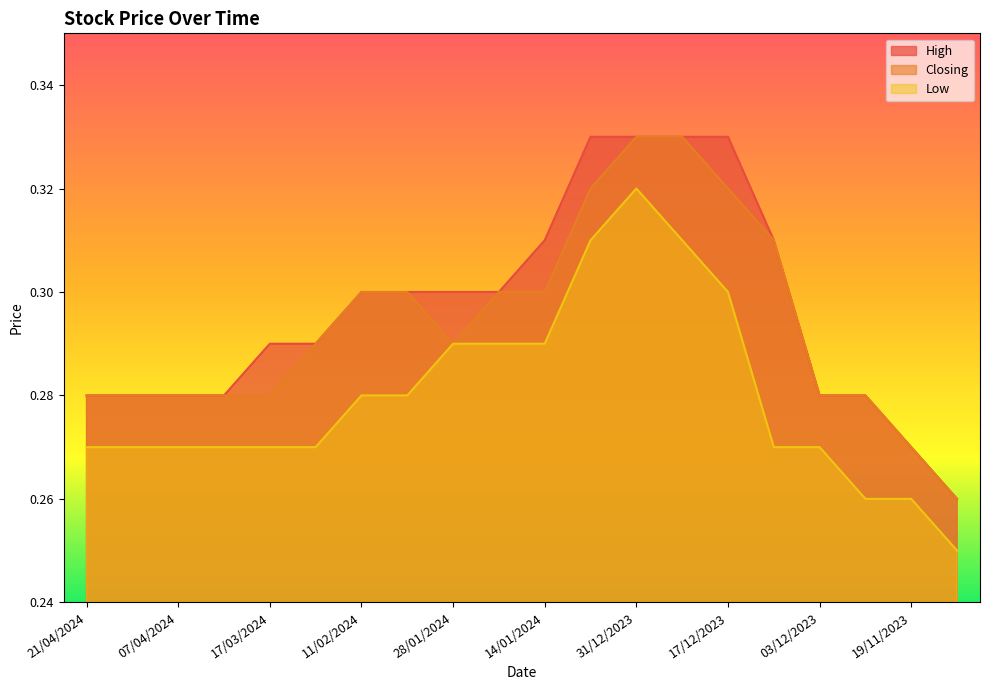

Does the chart display data point markers on the line(s)?

No